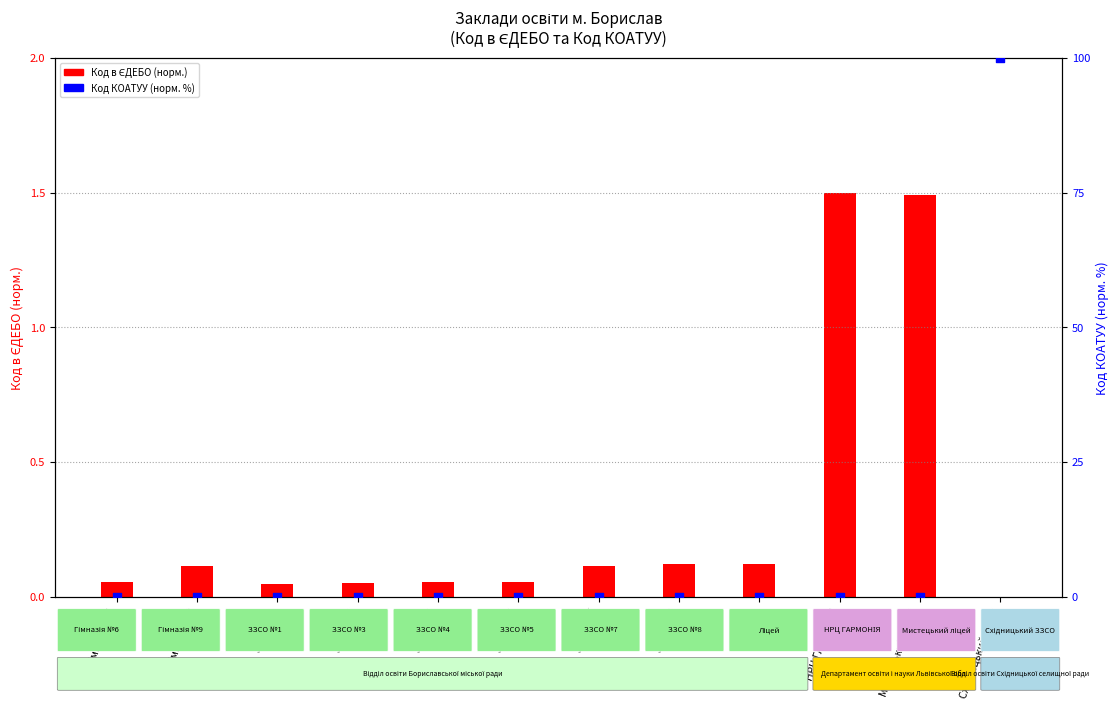

Which series has the largest total across all categories?

Код КОАТУУ (норм. %)